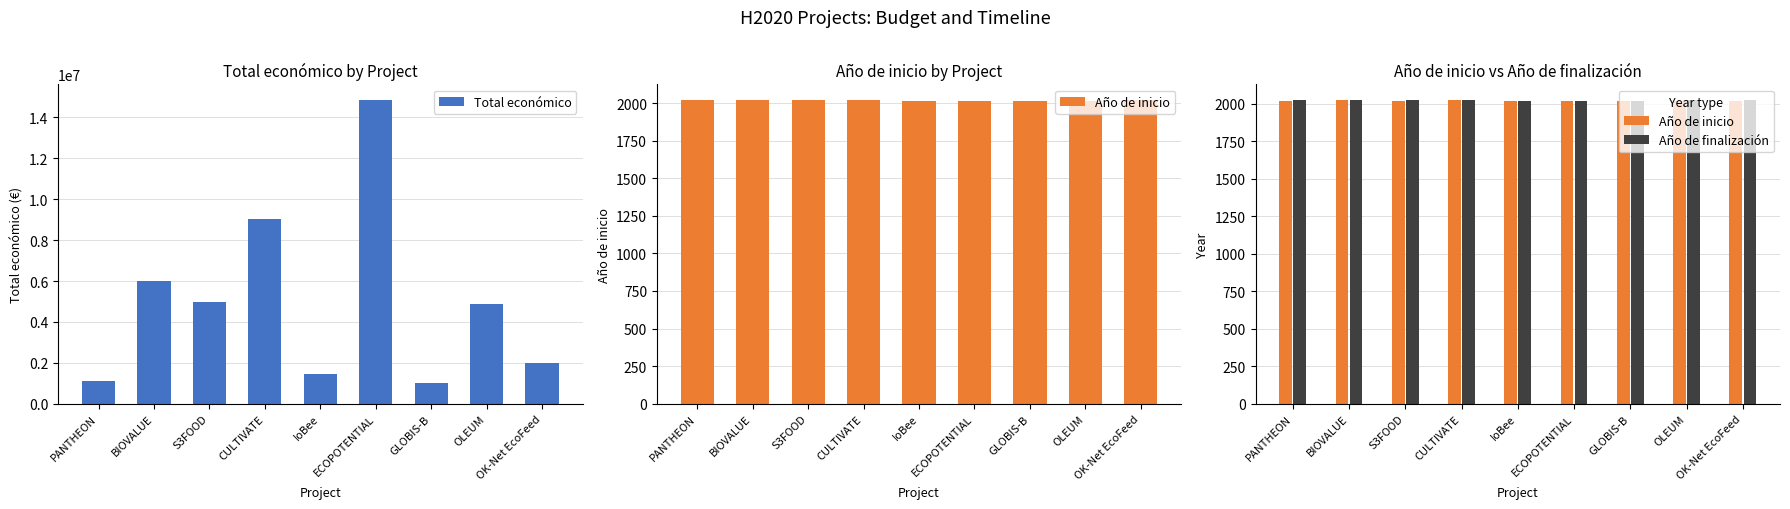

Is it true that Año de finalización equals 2021 at OK-Net EcoFeed?

True